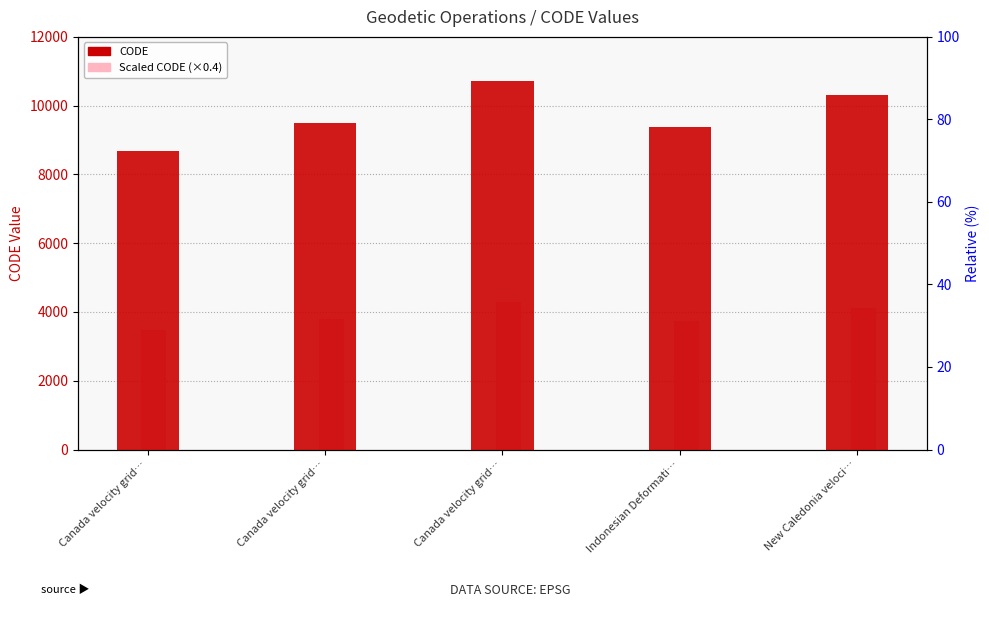

At which category is the sum across all series the highest?

Canada velocity grid…